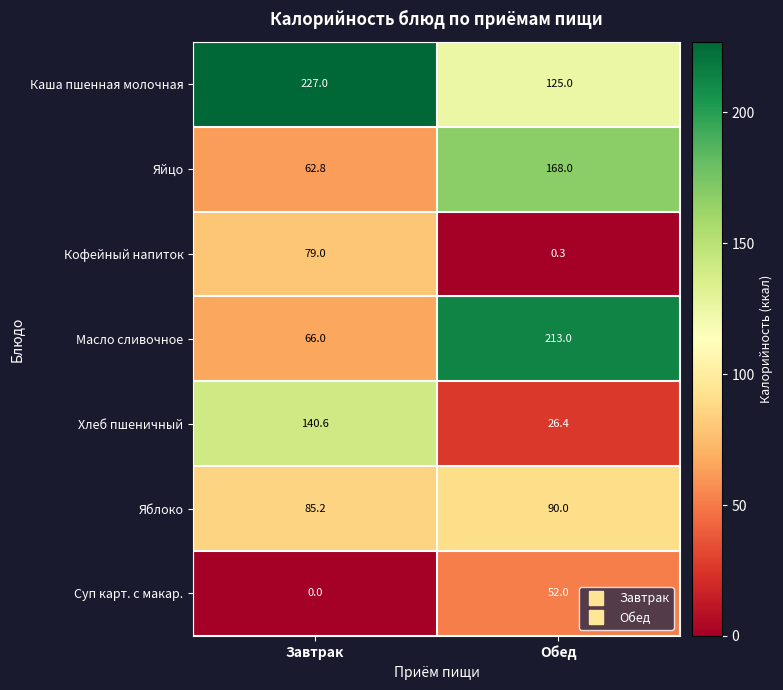

Rank the series at Обед from highest to lowest value.

Масло сливочное, Яйцо, Каша пшенная молочная, Яблоко, Суп карт. с макар., Хлеб пшеничный, Кофейный напиток